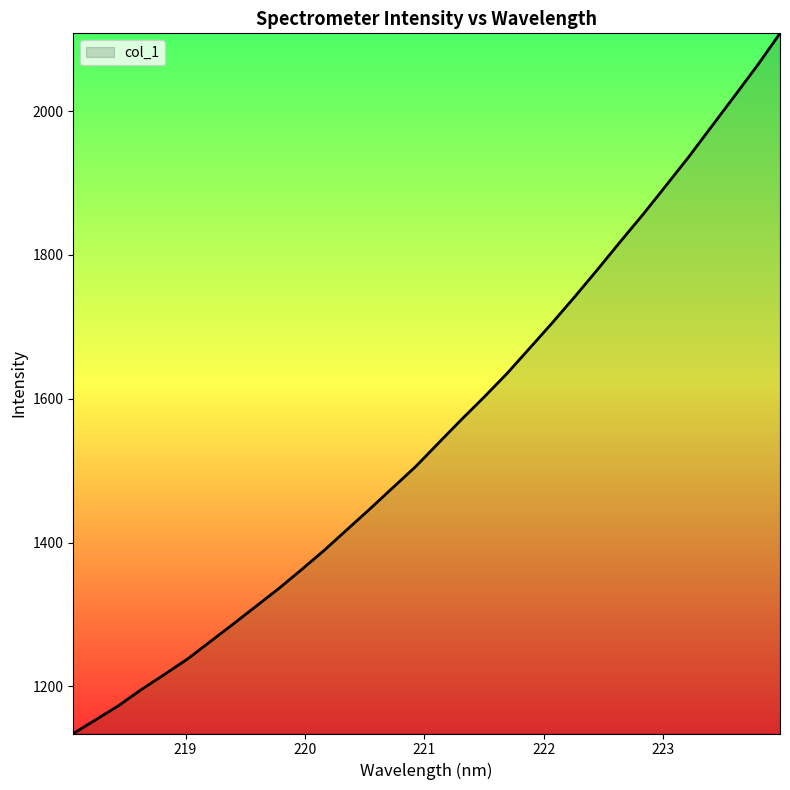

What is the minimum value shown in the chart?

1134.6